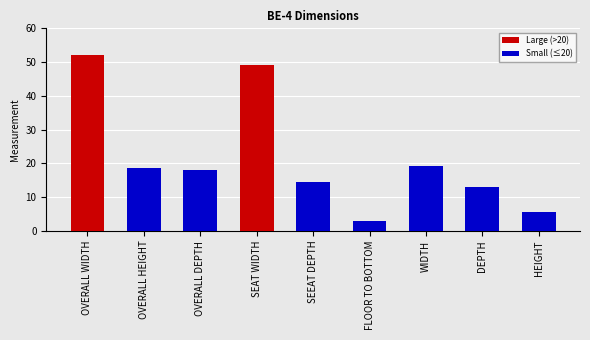

Which category has the highest value in the Large (>20) series?

OVERALL WIDTH